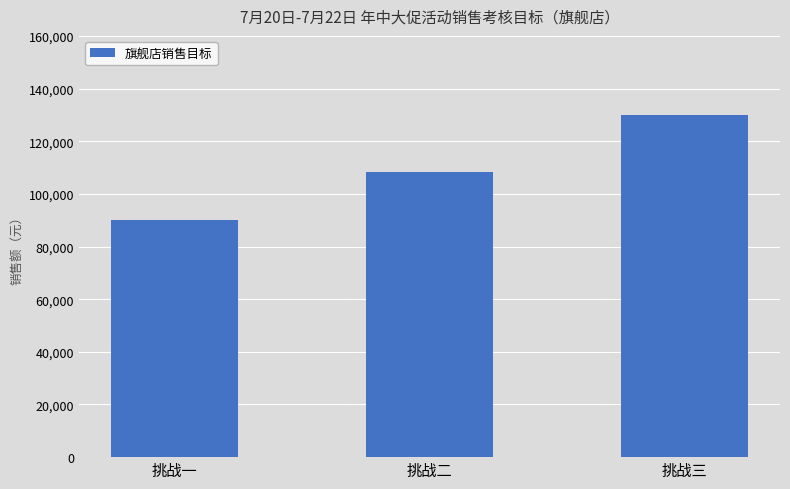

True or false: the data shows 129895.0 at 挑战三.

True